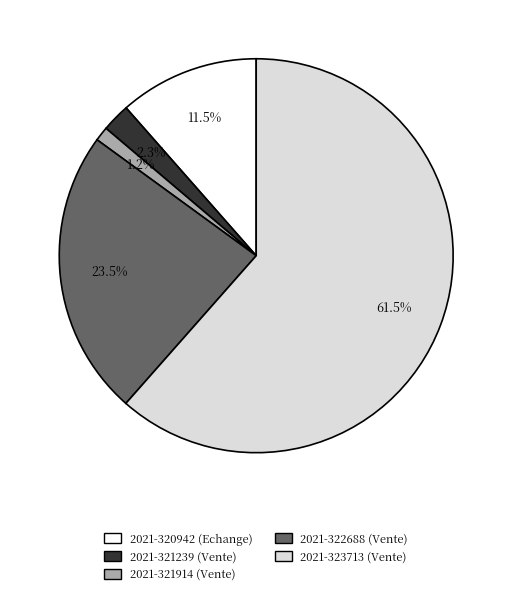

Approximately how many times larger is the value at 2021-321914 compared to 2021-323713?

0.0